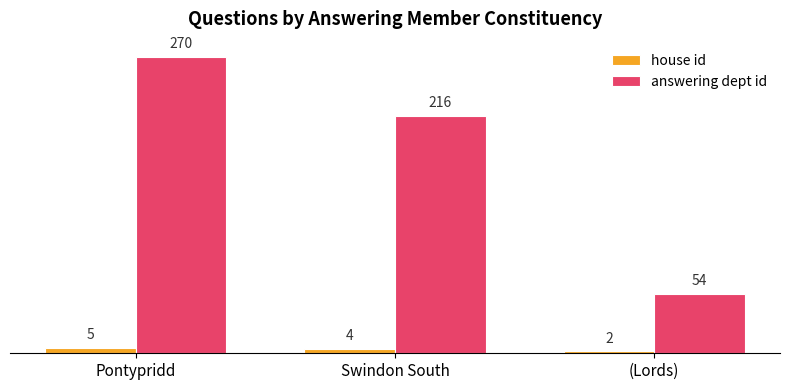

What is the difference between the maximum and minimum values in the answering dept id series?

216